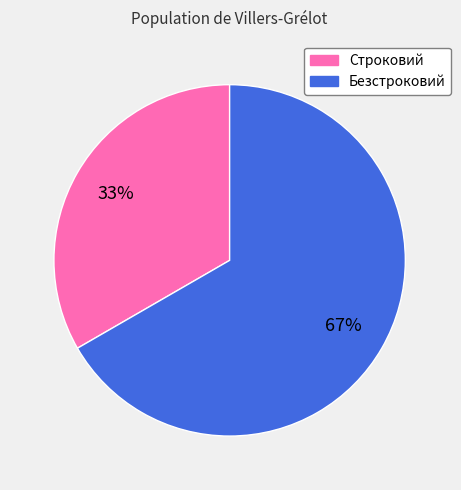

Combined, do Строковий and Безстроковий account for over 50%?

Yes